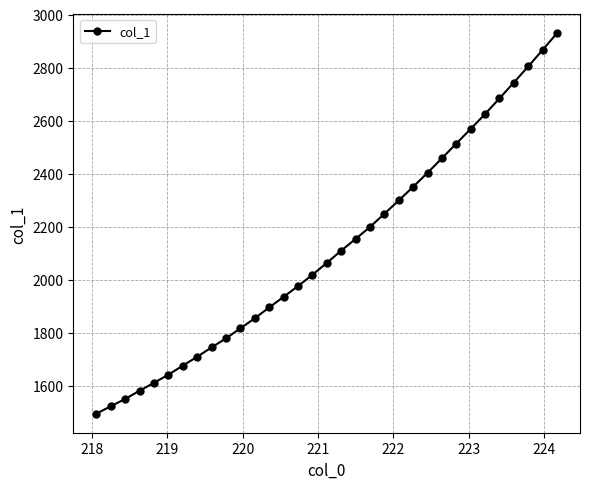

What is the minimum value shown in the chart?

1495.3